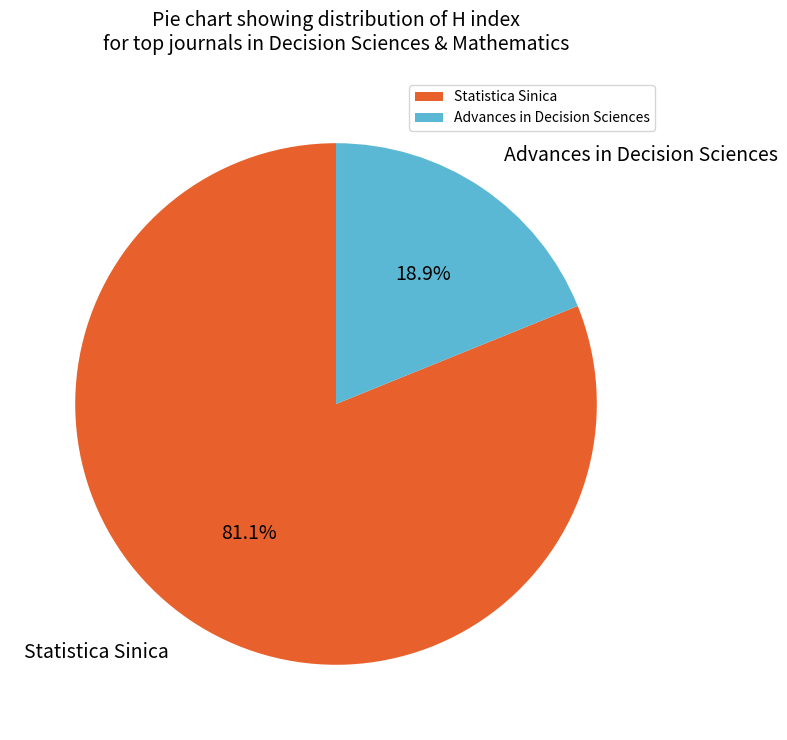

Is Statistica Sinica the majority of the pie?

Yes